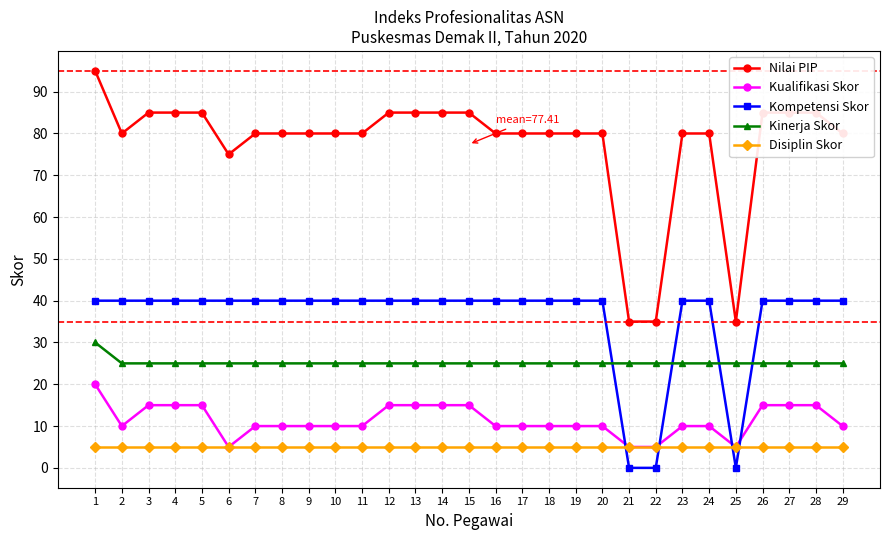

The Kinerja Skor series shows 25 at 5. True or false?

True